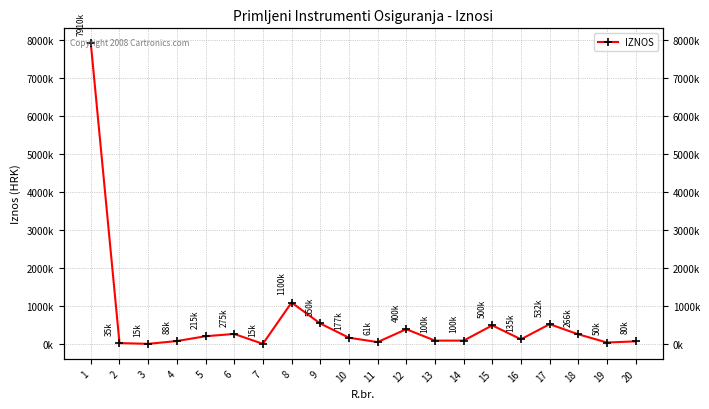

How many data points are above 176502?

9